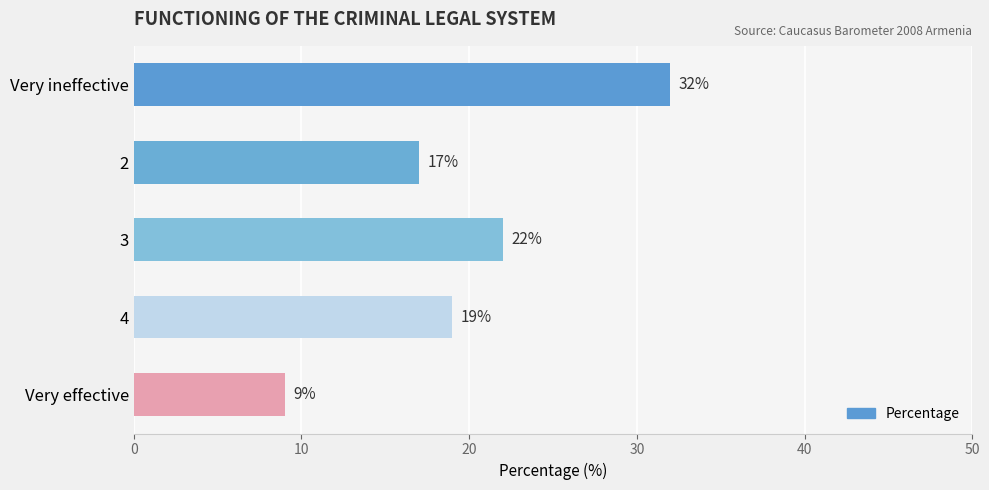

Is it true that the value at 2 is 17?

True